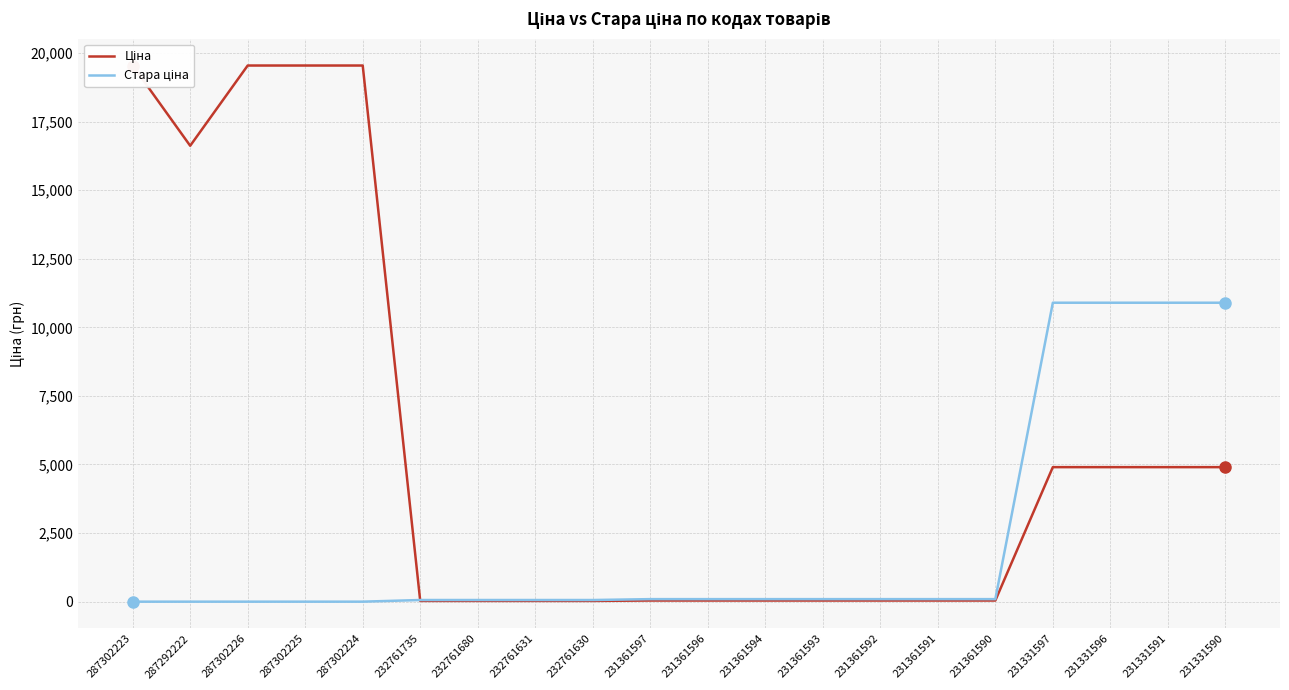

List the series in order of their peak value, highest first.

Ціна, Стара ціна